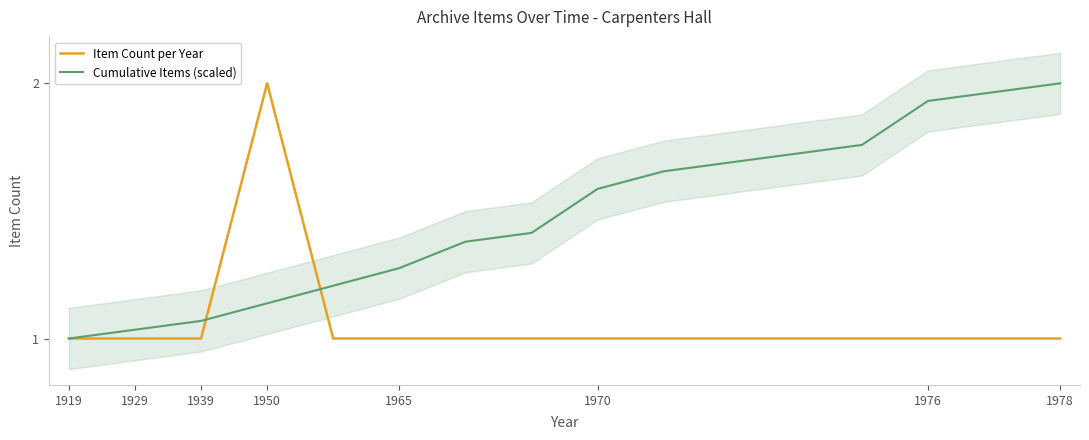

Which series has the widest spread of values?

Item Count per Year